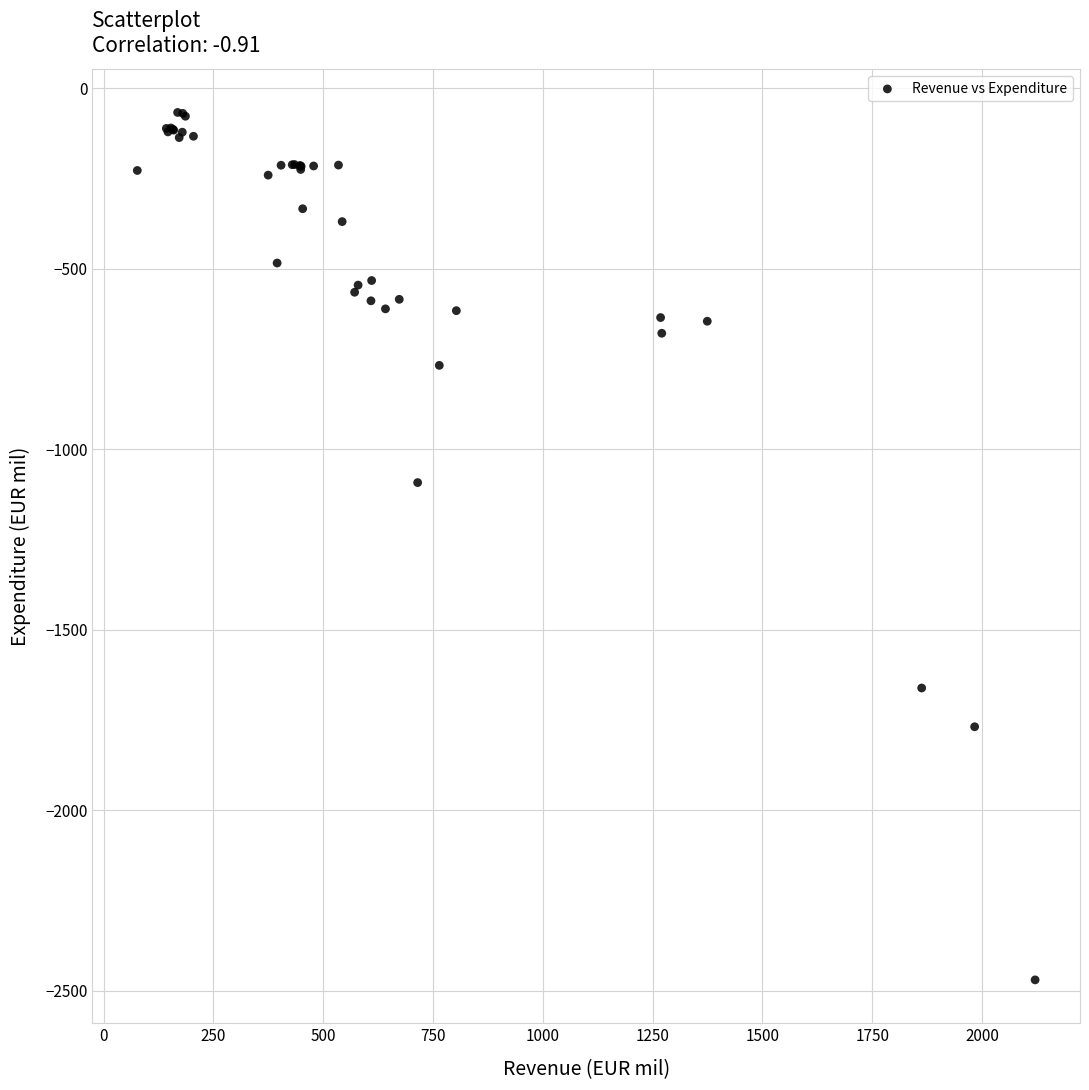

What Y value in the scatter plot is closest to -1268?

-1092.0